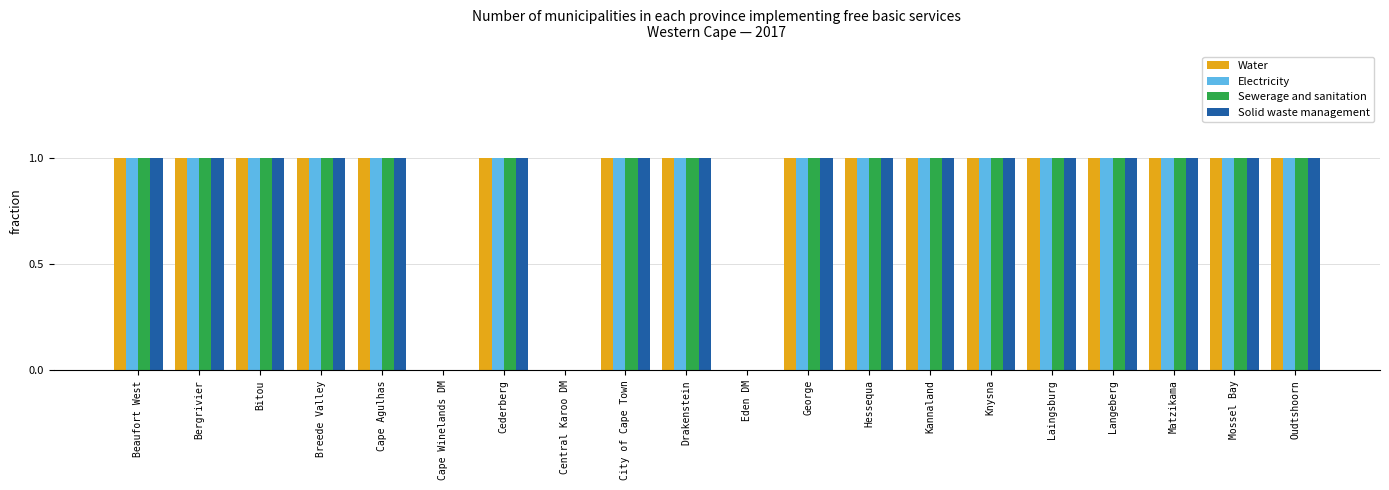

True or false: Solid waste management has a value of 2 at Oudtshoorn.

False